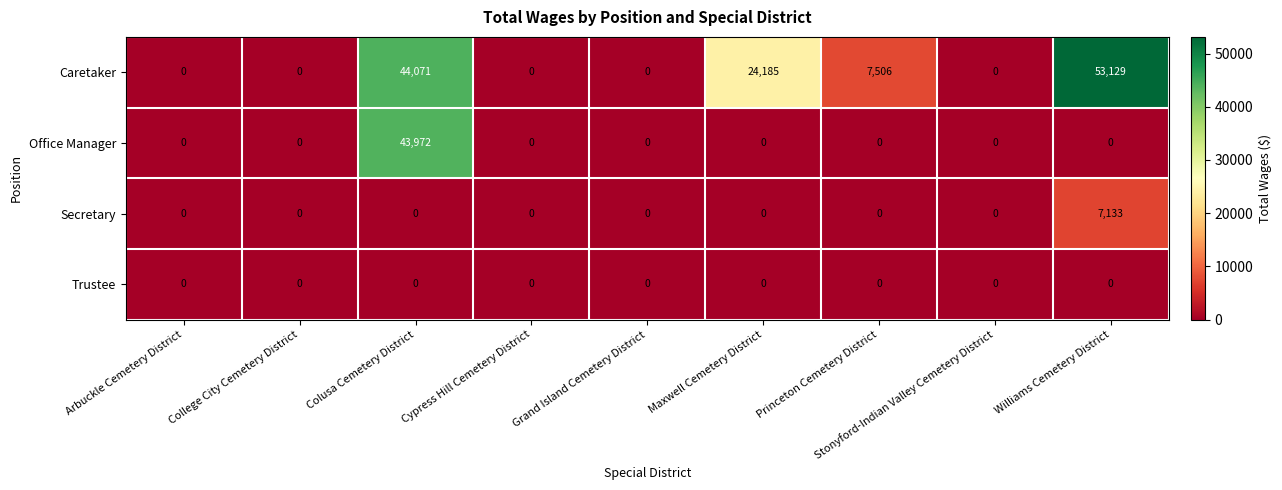

The Caretaker series shows 33613 at Maxwell Cemetery District. True or false?

False